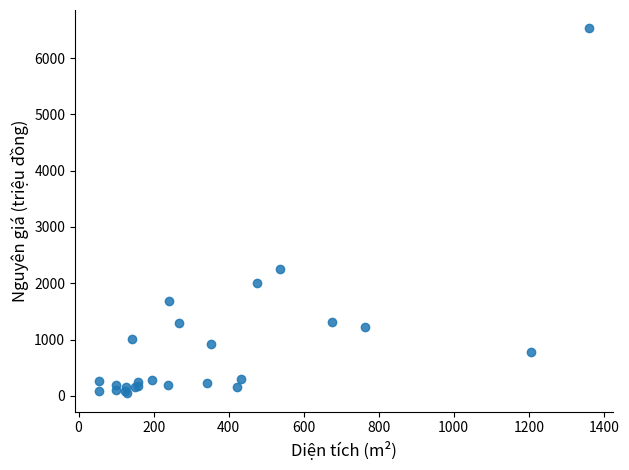

What Y value in the scatter plot is closest to 3286?

2254.6